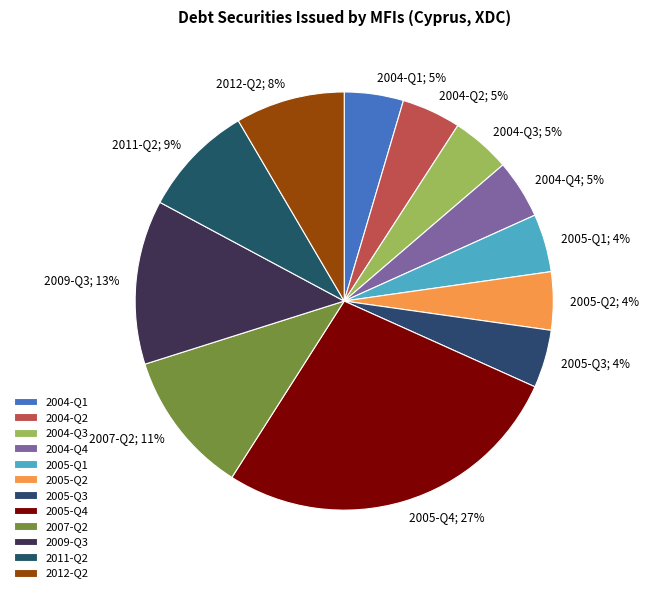

To the nearest percent, what percentage of the pie is 2005-Q3?

4%